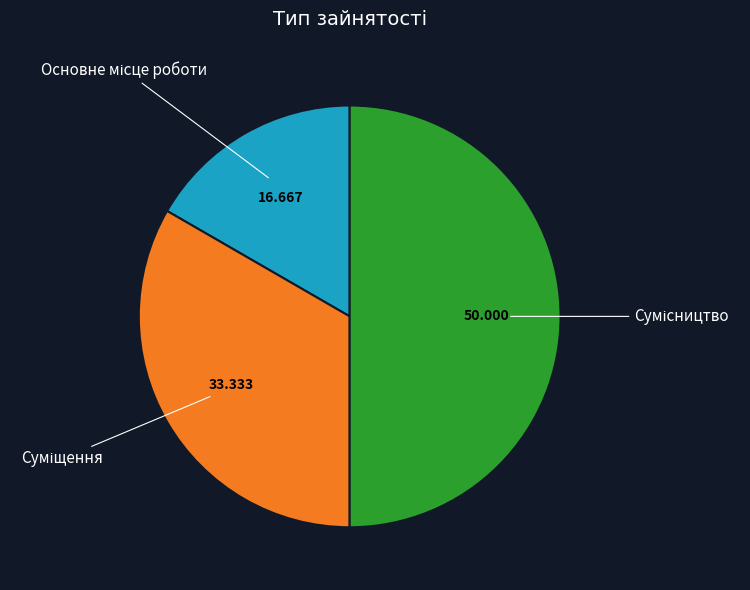

True or false: Основне місце роботи accounts for 17% of the total.

True